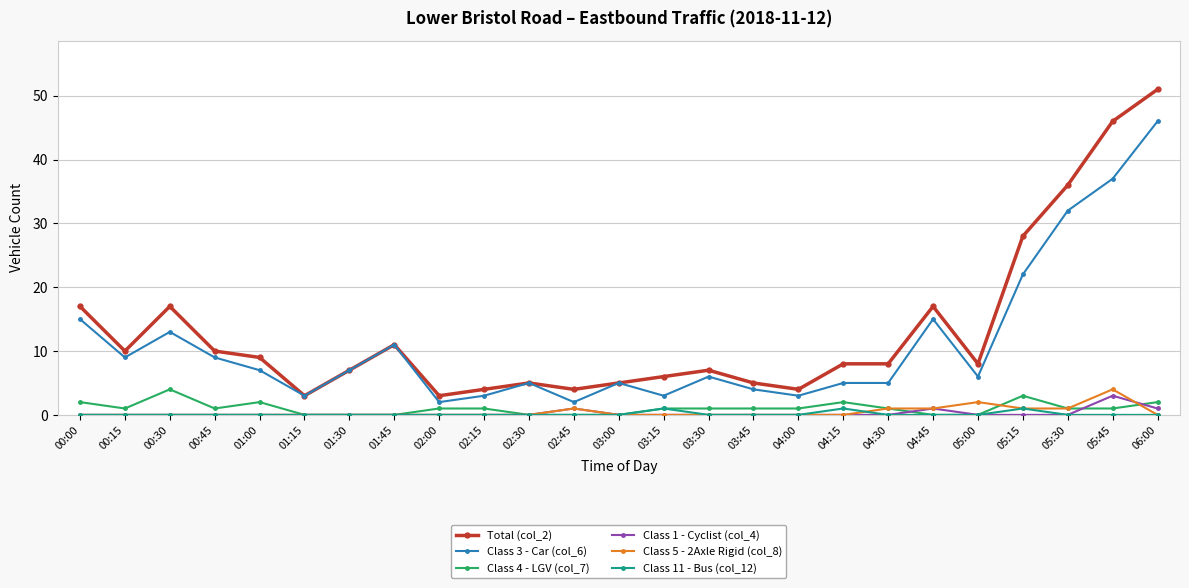

What is the difference between the highest and lowest values at 05:30?

36